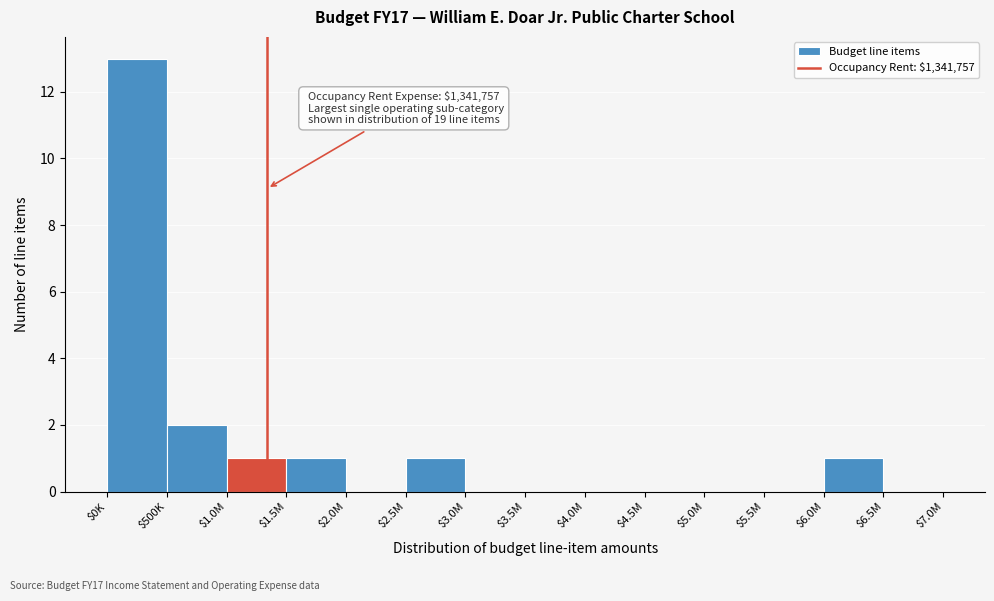

Is it true that the value at $5.0M is 0?

True